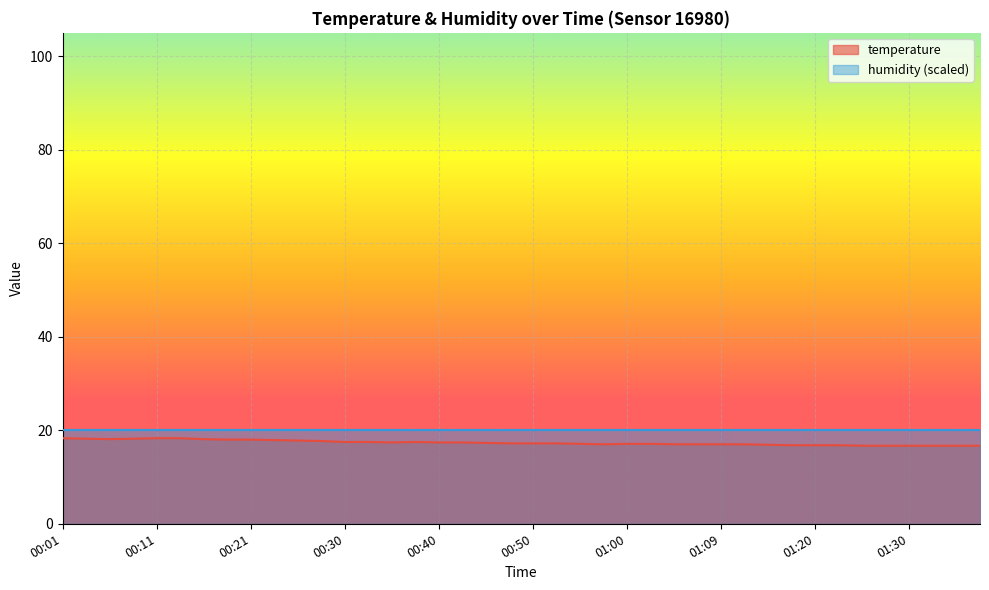

Is it true that the value at 00:28 is 17.7?

True